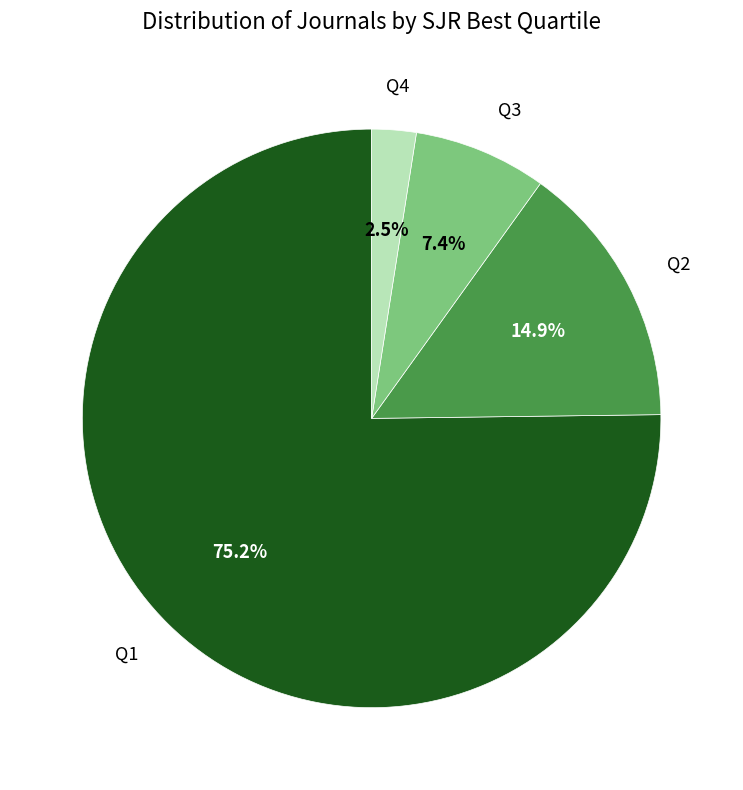

Which slice is the largest?

Q1